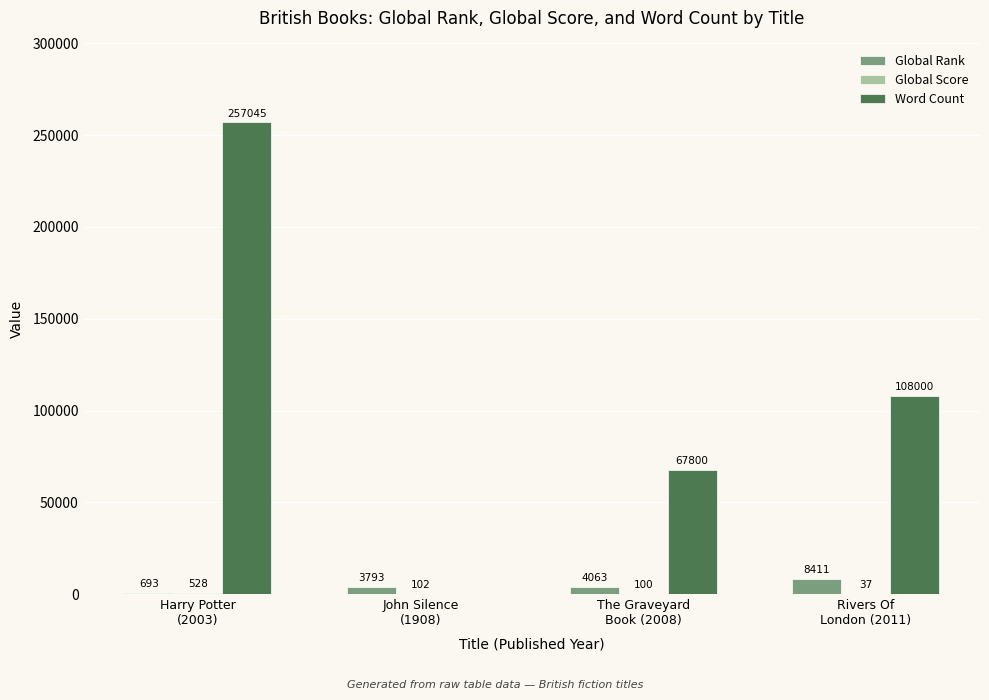

What is the greatest value displayed?

257045